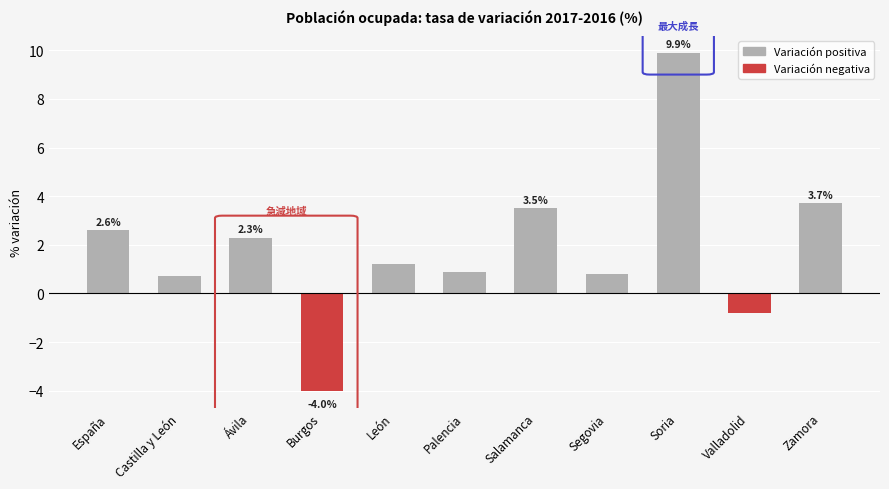

Reading left to right, what are all the values shown in this chart?

España=2.6	Castilla y León=0.7	Ávila=2.3	Burgos=-4.0	León=1.2	Palencia=0.9	Salamanca=3.5	Segovia=0.8	Soria=9.9	Valladolid=-0.8	Zamora=3.7